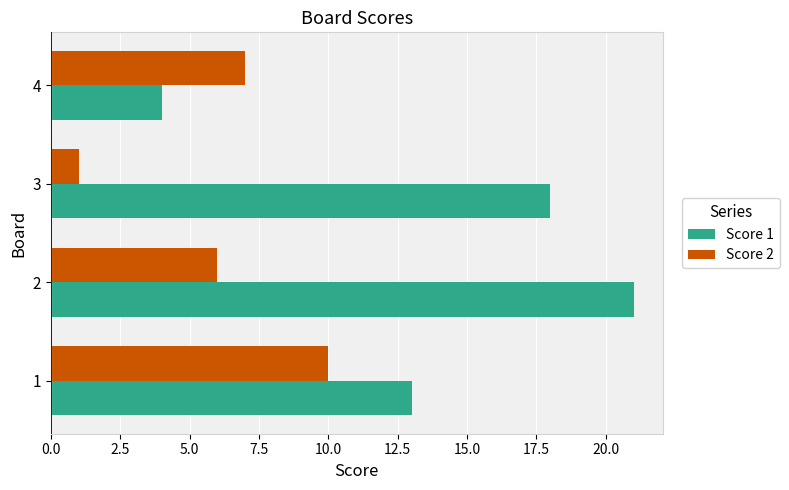

What is the greatest value displayed?

21